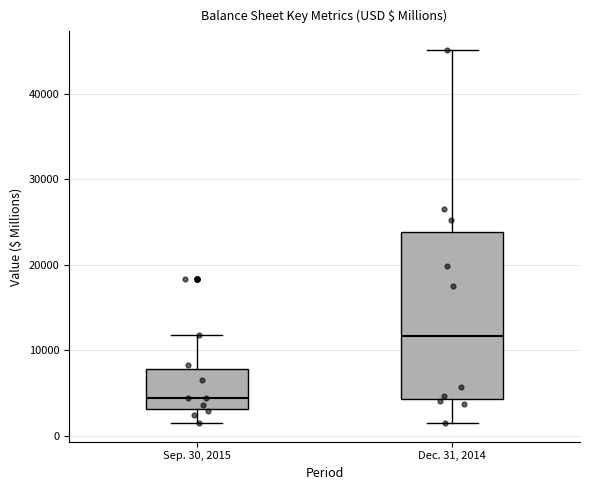

Where does the median line of the box for Dec. 31, 2014 sit on the y-axis? The values are not printed on the chart, so give them approximately, as read against the axis.

12000